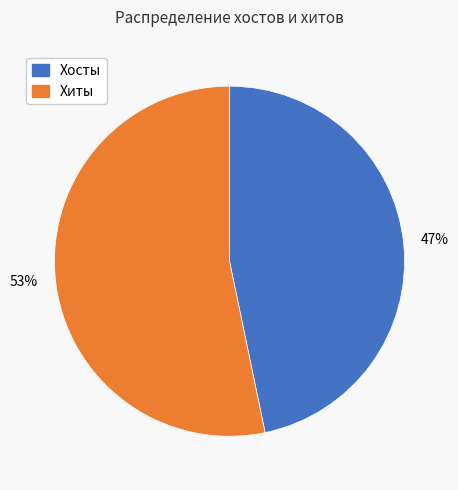

To the nearest percent, what is the average slice percentage?

50%